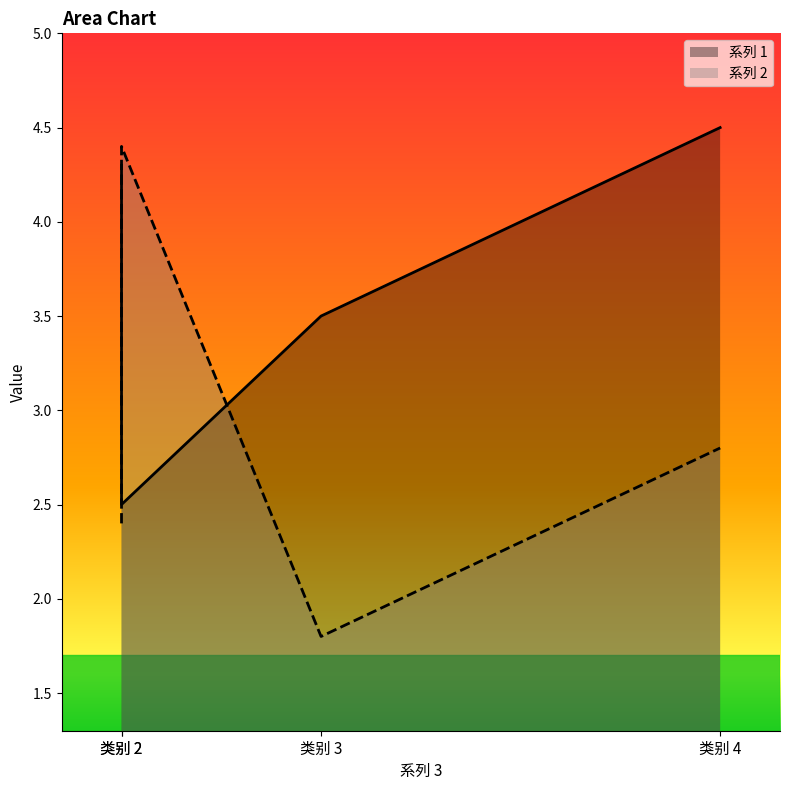

List the series in order of their overall mean, highest first.

系列 1, 系列 2